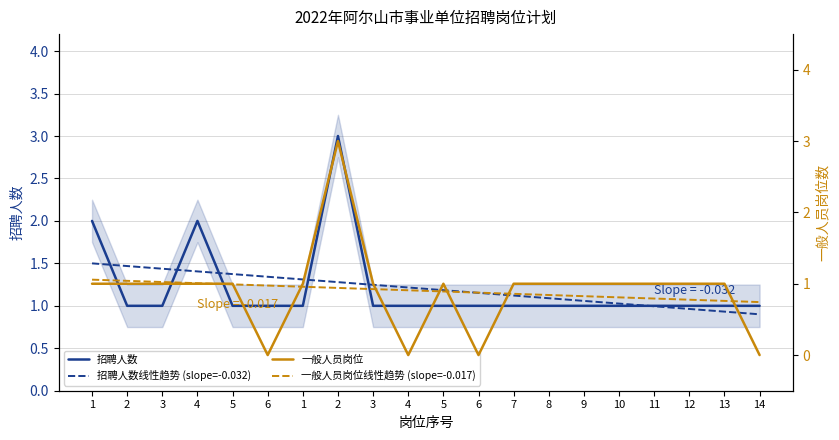

True or false: 招聘人数线性趋势 (slope=-0.032) has more than 0 points higher than both neighbors.

False